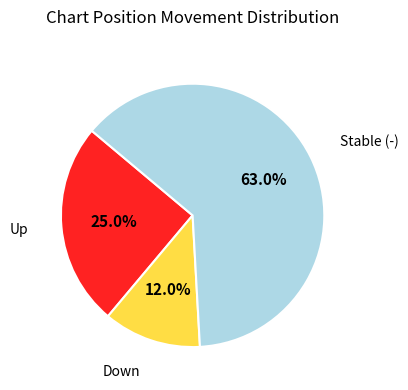

Does any single category account for the majority?

Yes